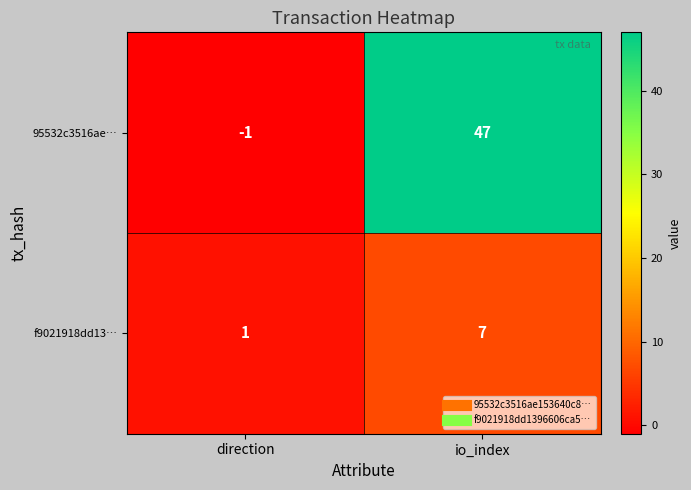

Rank the series by their maximum value, from highest to lowest.

95532c3516ae…, f9021918dd13…